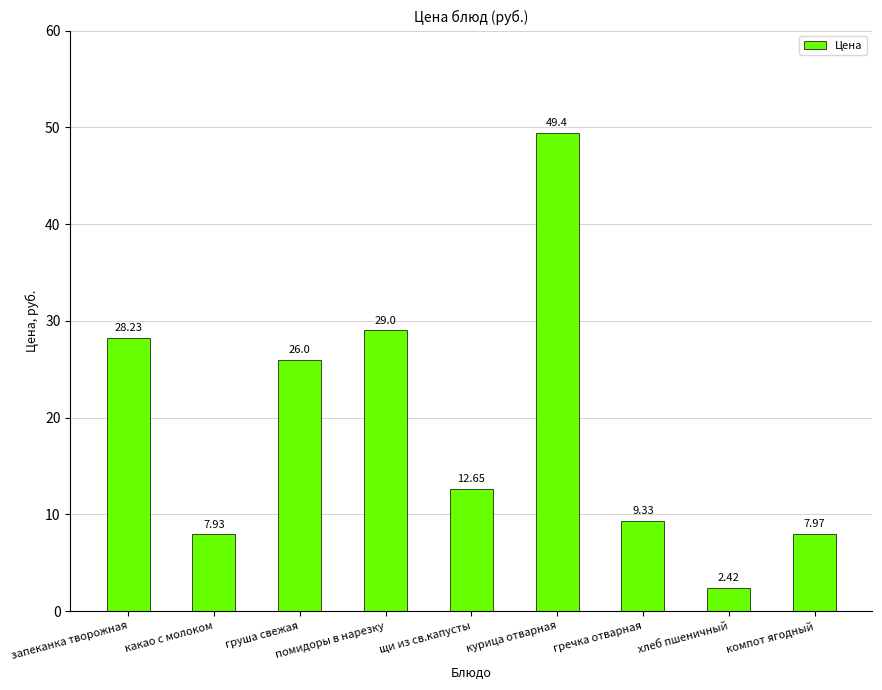

What is the ratio of the value at помидоры в нарезку to the value at щи из св.капусты?

2.3